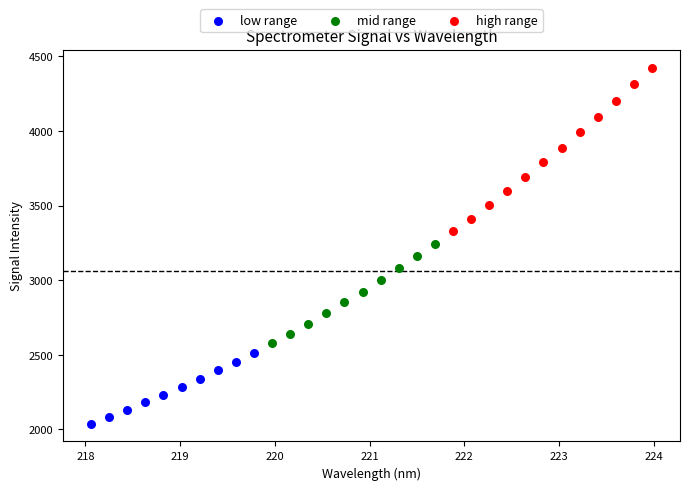

Which series contains the lowest Y value?

low range